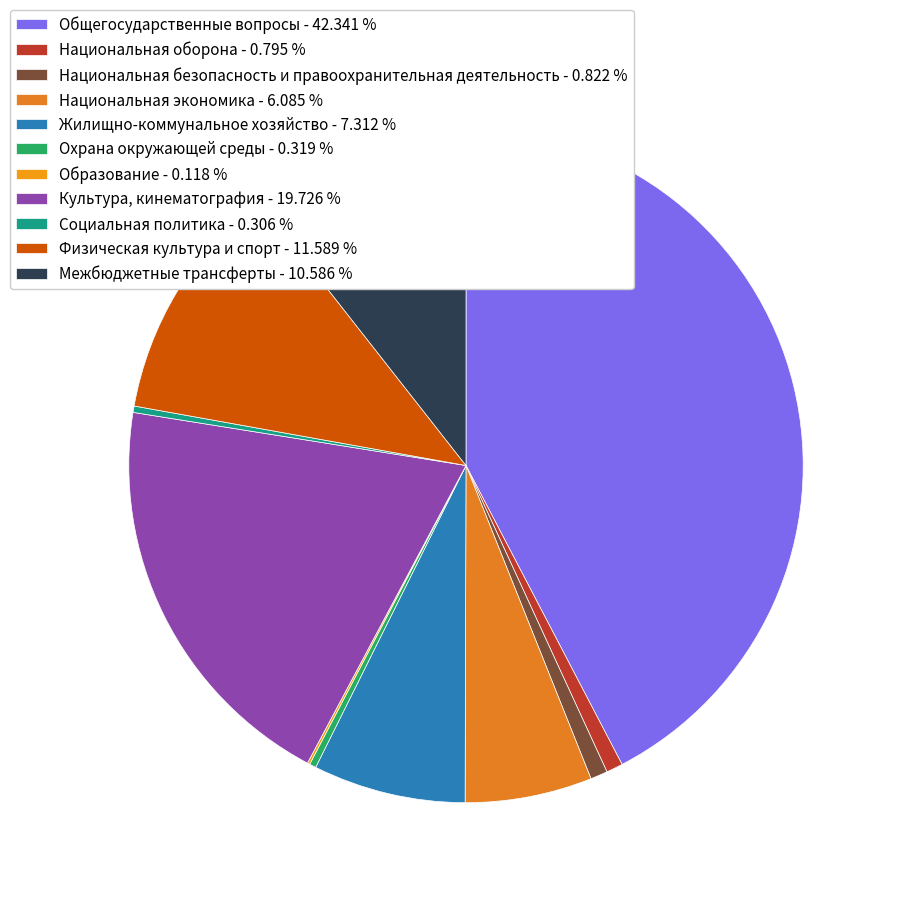

How many segments does this pie chart have?

11